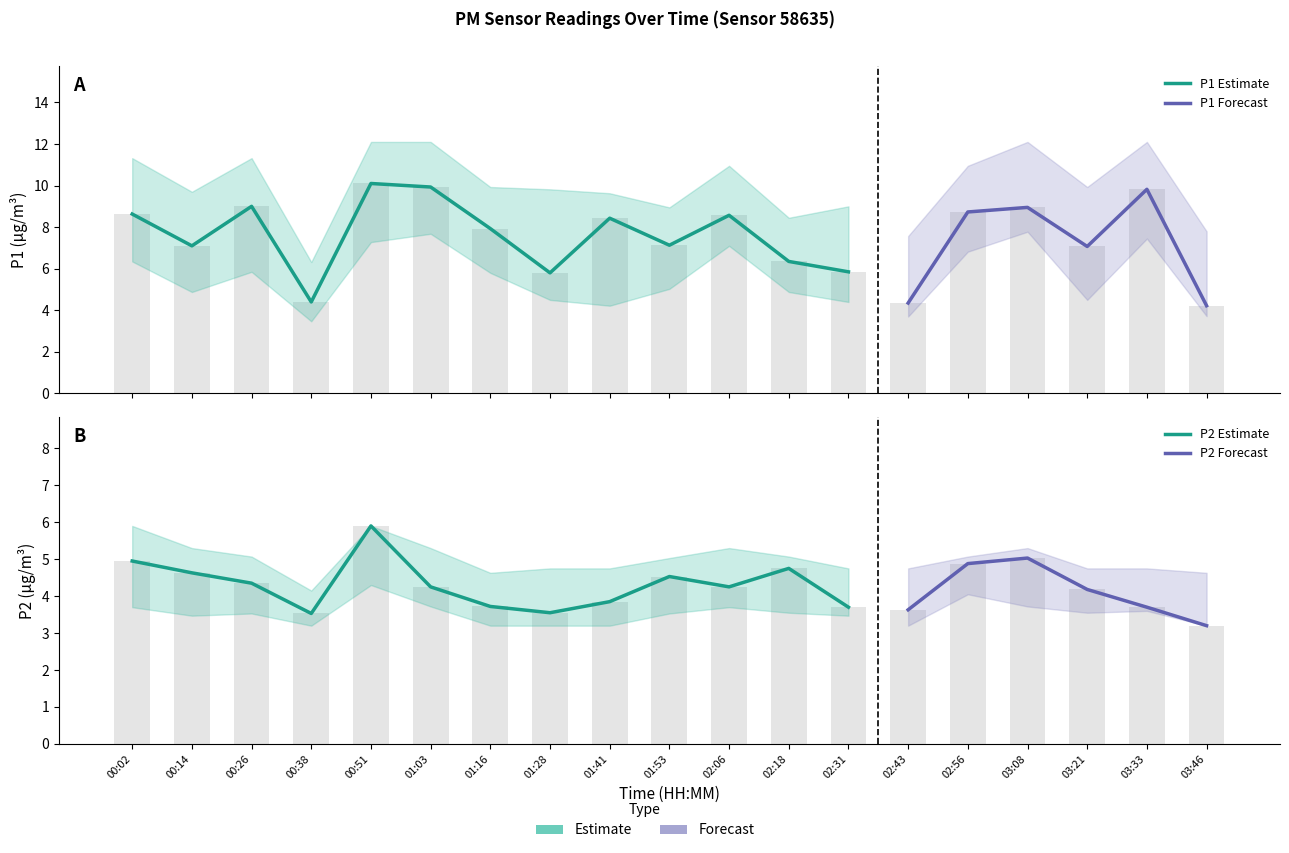

What is the sum of the P1 values at 01:41 and 00:14?

15.5